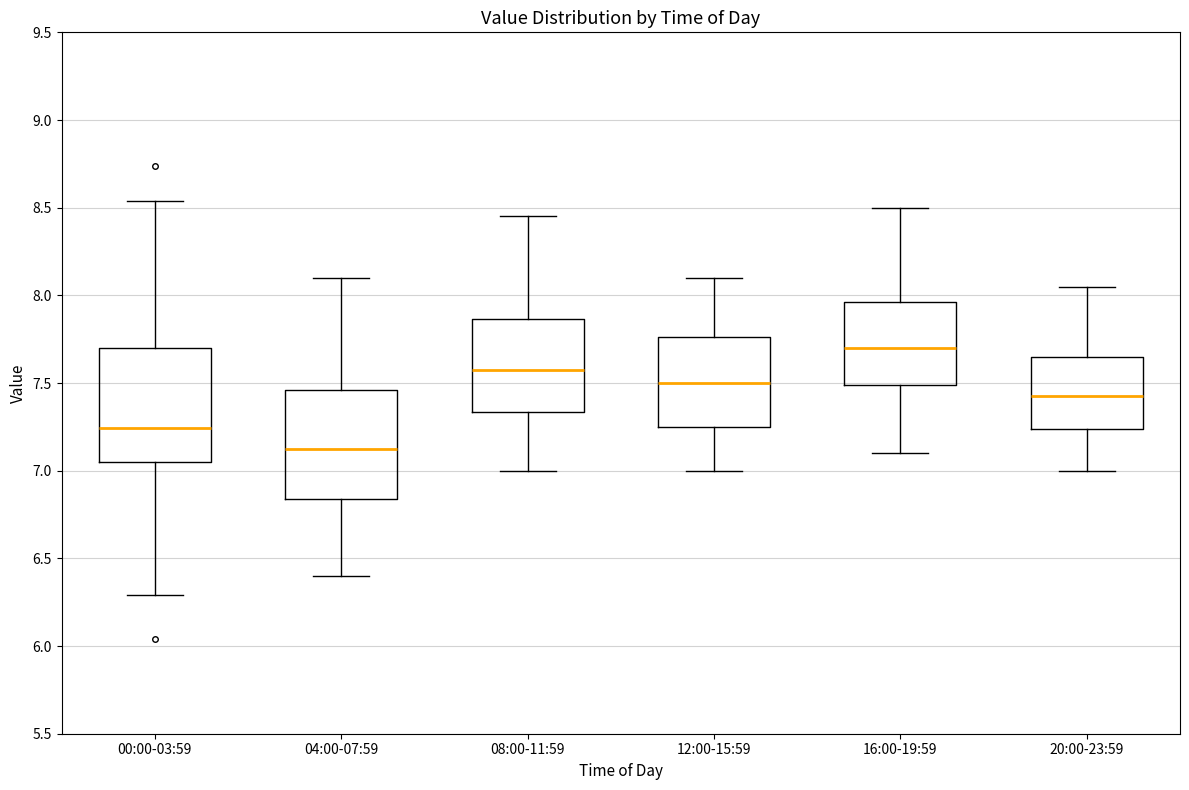

Reading left to right, transcribe this box plot: for each box, give where its median line is, the range the box spans, and where its two whiskers end, as read against the y-axis. The values are not printed on the chart, so give them approximately, as read against the axis.

00:00-03:59: median 7.25, box 7.05 to 7.70, whiskers 6.30 to 8.55
04:00-07:59: median 7.15, box 6.85 to 7.45, whiskers 6.40 to 8.10
08:00-11:59: median 7.60, box 7.35 to 7.85, whiskers 7.00 to 8.45
12:00-15:59: median 7.50, box 7.25 to 7.75, whiskers 7.00 to 8.10
16:00-19:59: median 7.70, box 7.50 to 7.95, whiskers 7.10 to 8.50
20:00-23:59: median 7.45, box 7.25 to 7.65, whiskers 7.00 to 8.05